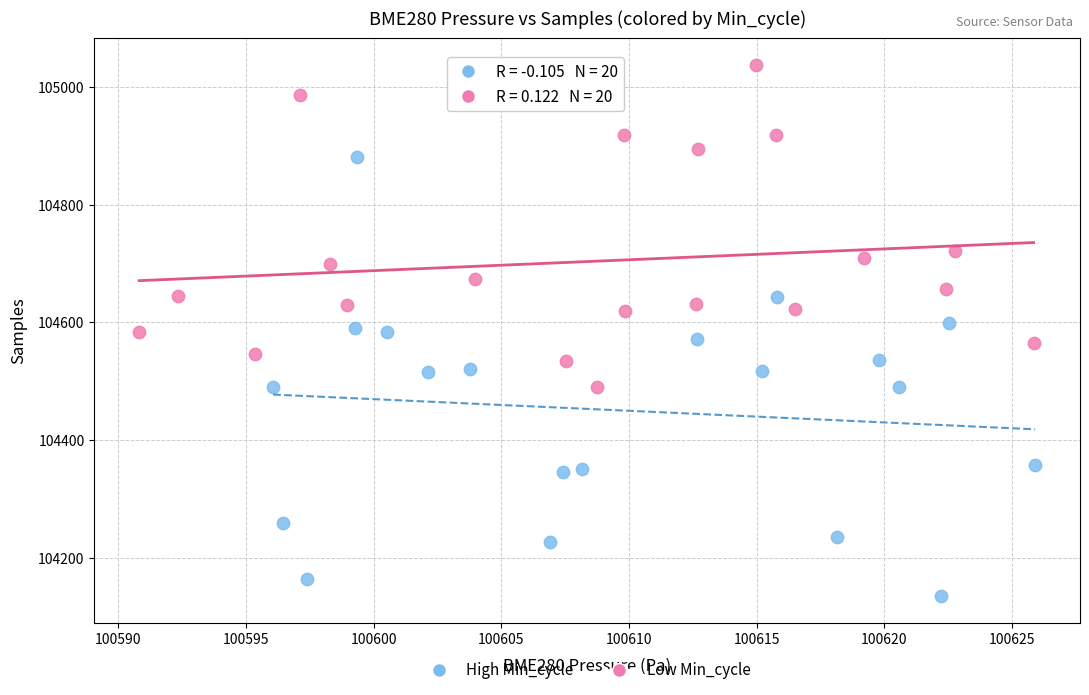

Which series contains the highest Y value?

Low Min_cycle